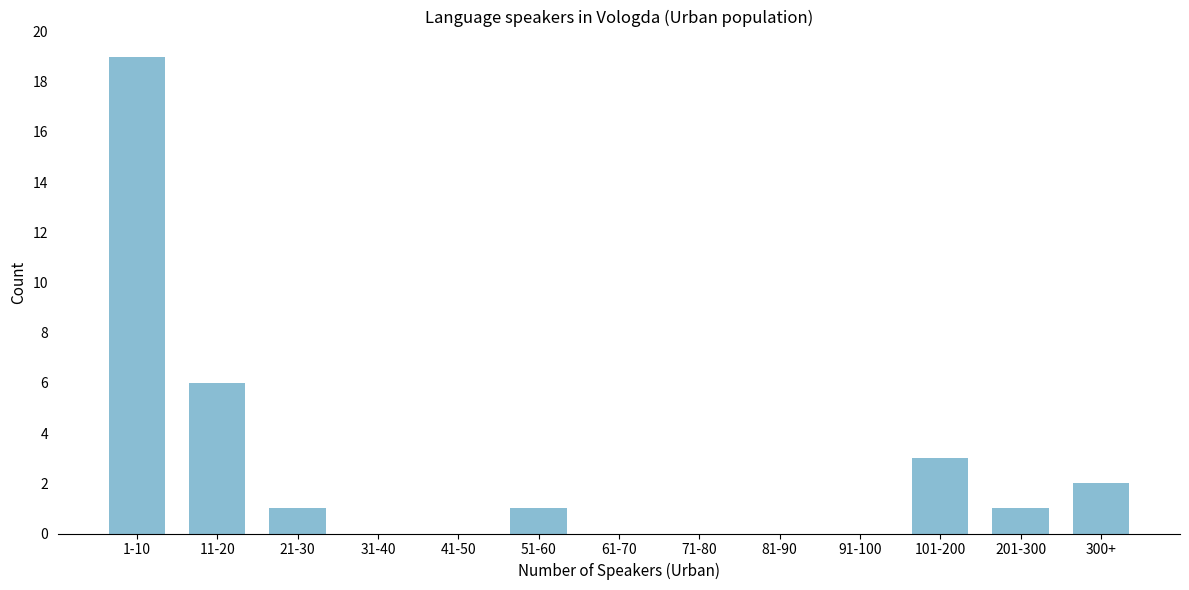

Reading left to right, extract all data points from this chart.

1-10=19	11-20=6	21-30=1	31-40=0	41-50=0	51-60=1	61-70=0	71-80=0	81-90=0	91-100=0	101-200=3	201-300=1	300+=2